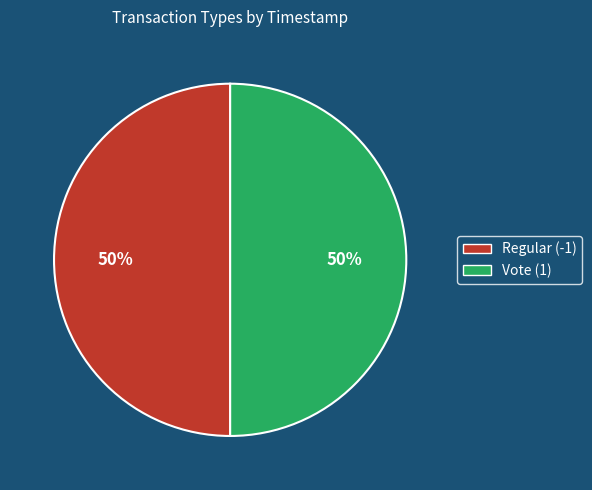

True or false: Regular (-1) accounts for 50% of the total.

True